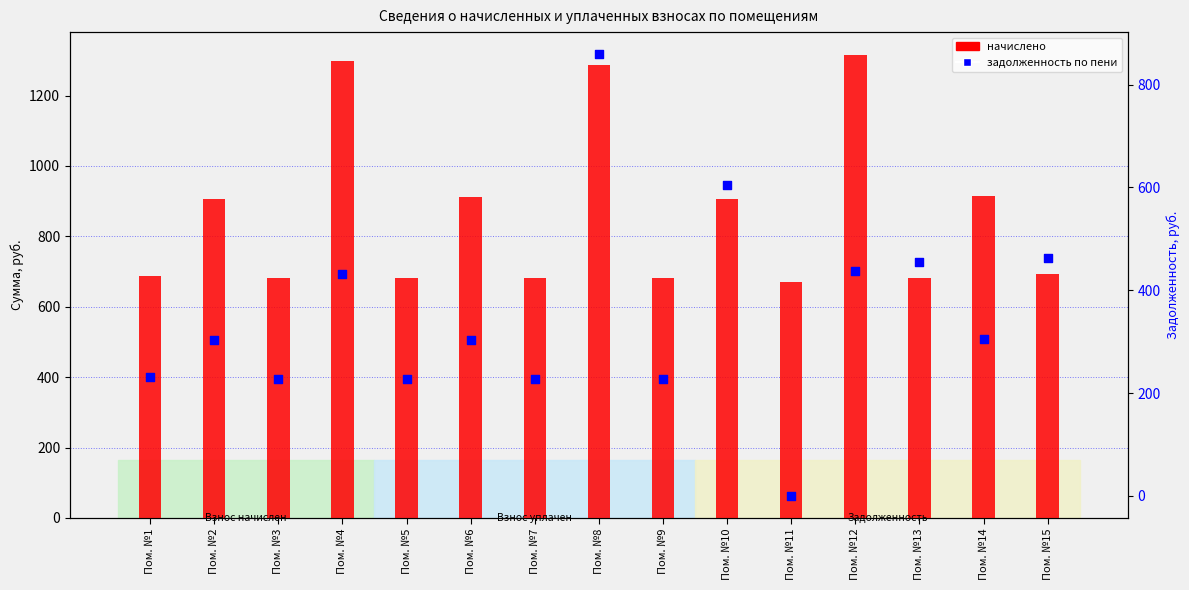

At how many categories does at least one series exceed 1095?

3